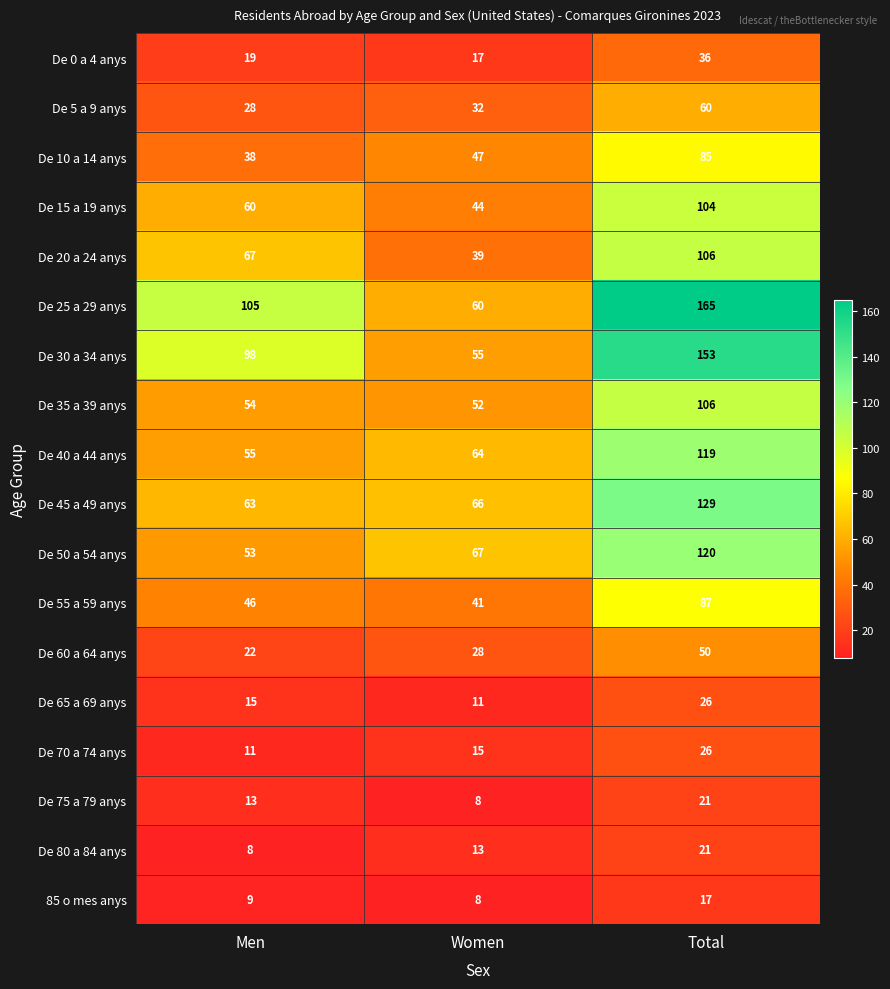

What is the spread (max minus min) of values at Women?

59